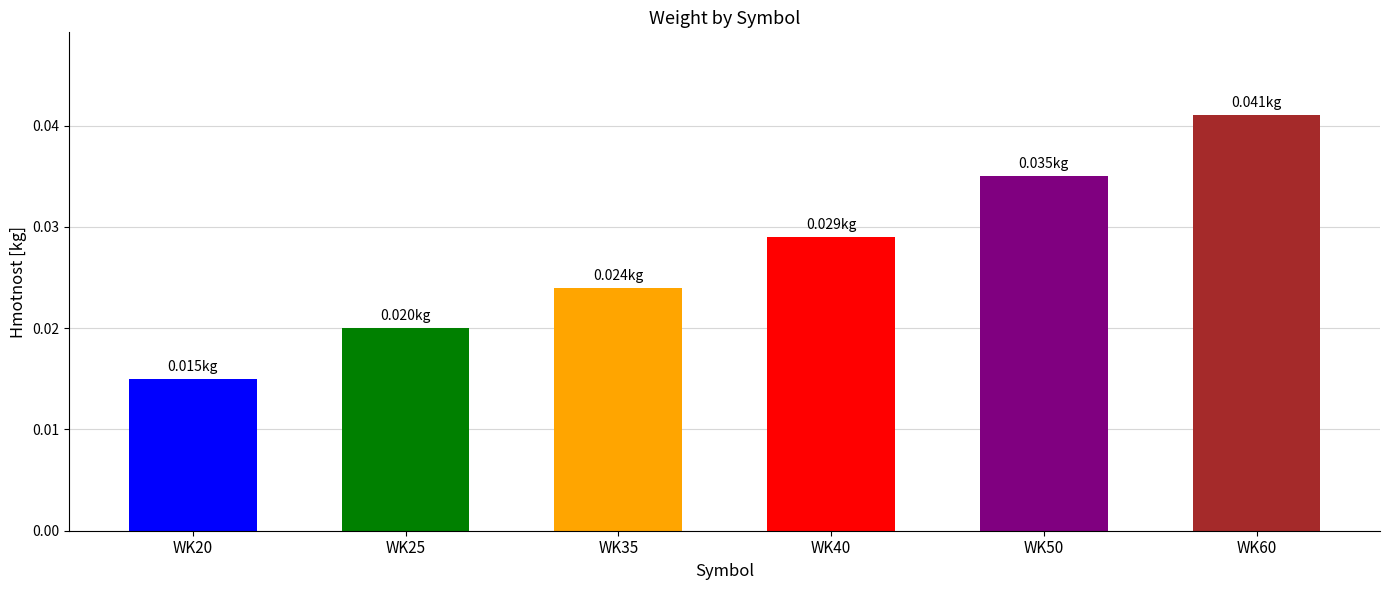

List the labels in order of value, largest first.

WK60, WK50, WK40, WK35, WK25, WK20